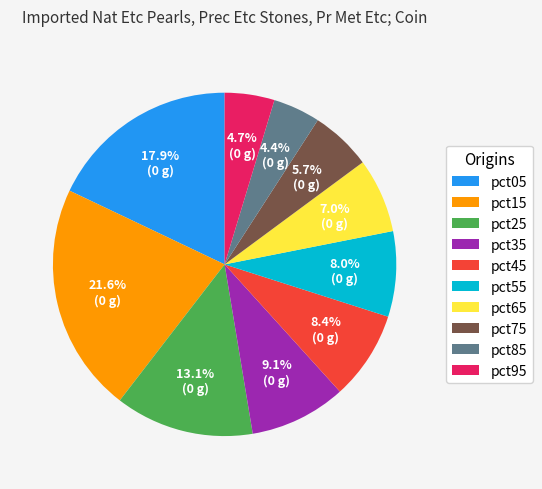

Is it true that pct85 is 17% of the pie?

False